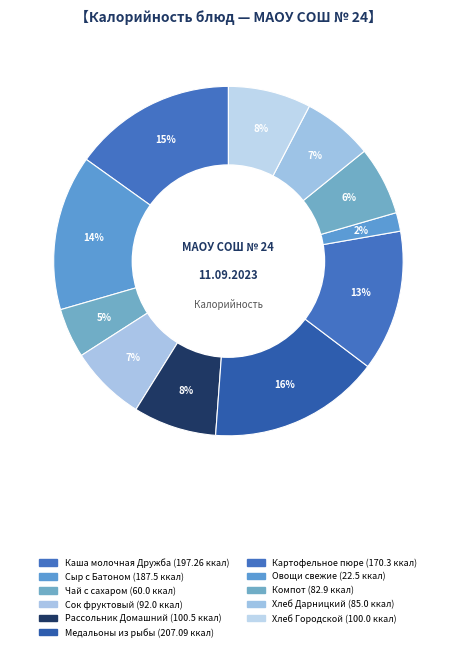

To the nearest percent, what is the difference between the largest and smallest slice percentages?

14%